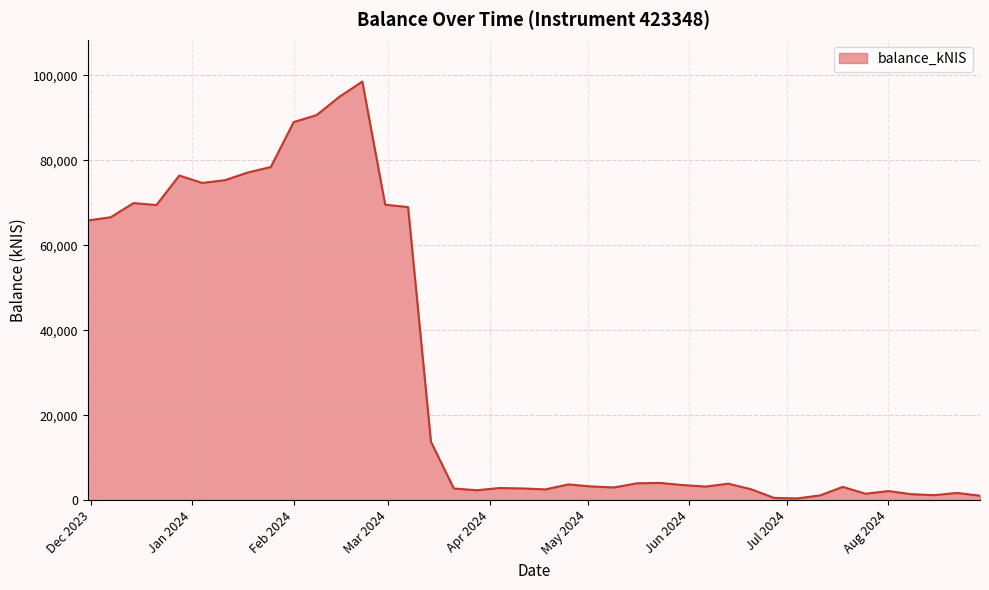

What is the greatest value displayed?

98558.0